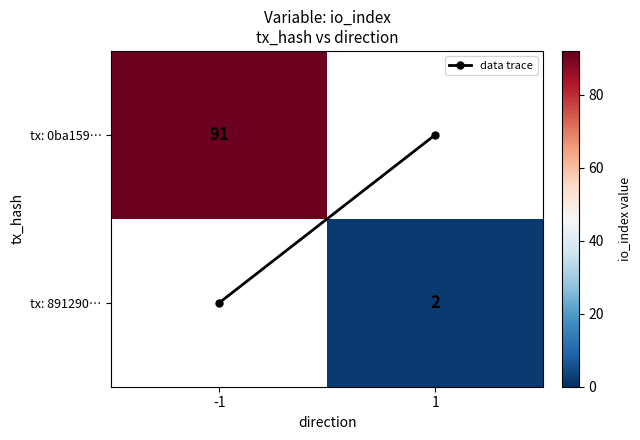

The value of data trace at 1 is -0.5. True or false?

False